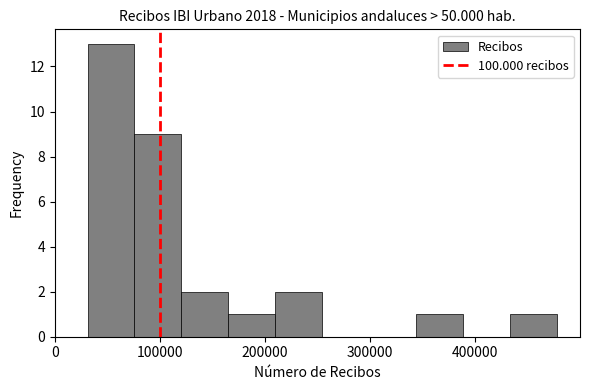

Reading left to right, list every bar in this chart as the range it spans on the x-axis followed by its height. Neither the bar edges nor the heights are printed on the chart, so give them approximately, as read against the axes.

30000 to 80000: 13
80000 to 120000: 9
120000 to 160000: 2
160000 to 210000: 1
210000 to 250000: 2
250000 to 300000: 0
300000 to 340000: 0
340000 to 390000: 1
390000 to 430000: 0
430000 to 480000: 1